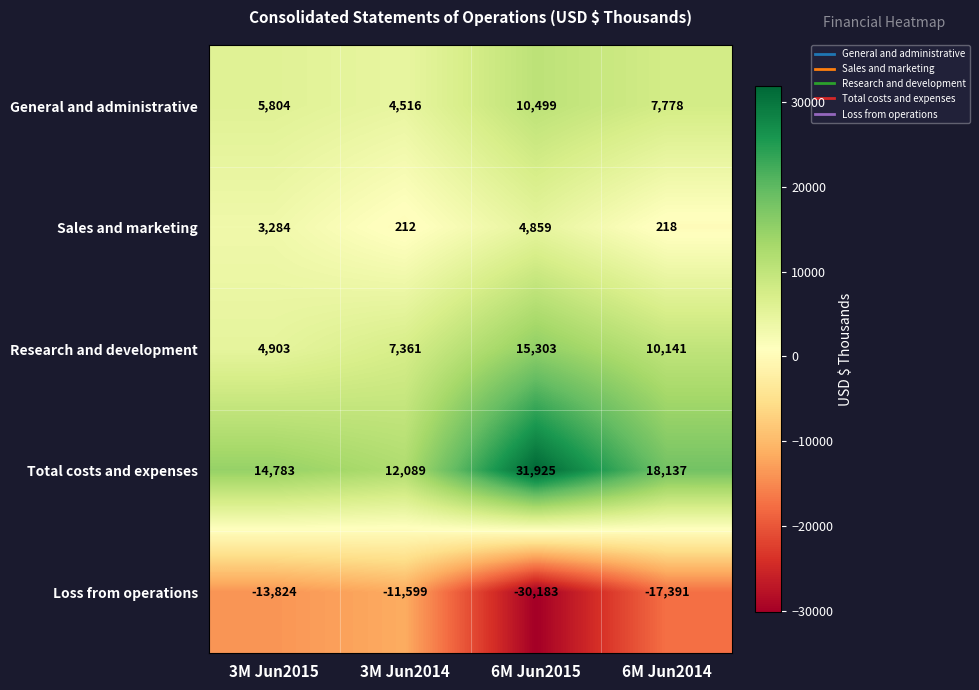

The Sales and marketing series shows 3177 at 6M Jun2015. True or false?

False